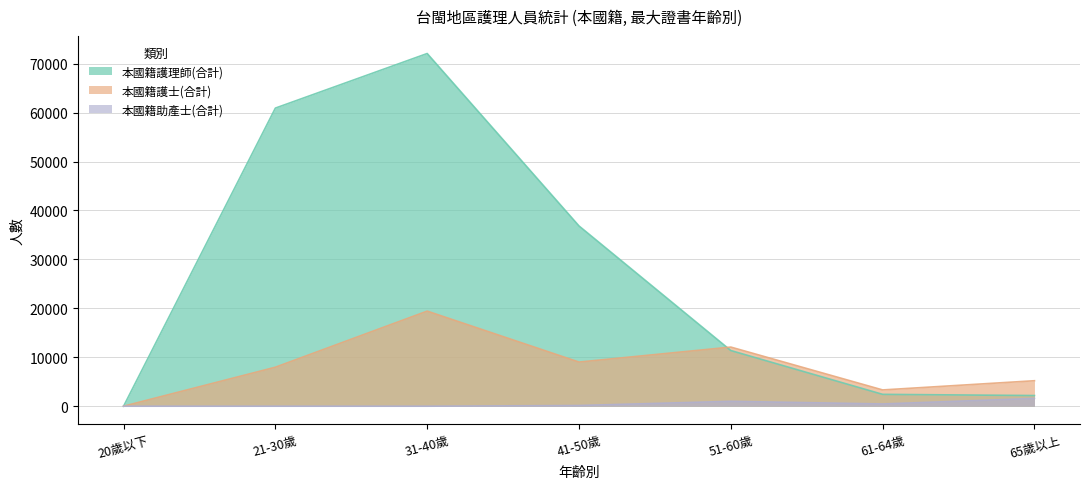

Count the number of data series in this chart.

3